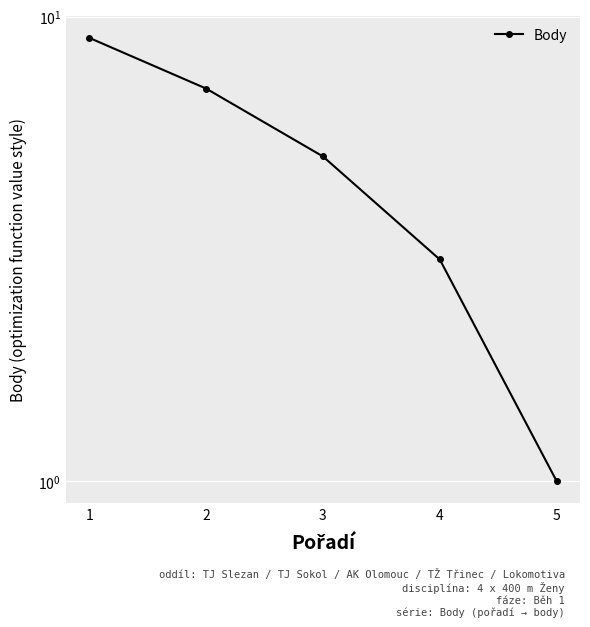

Where is the data nearest to the value 5?

3